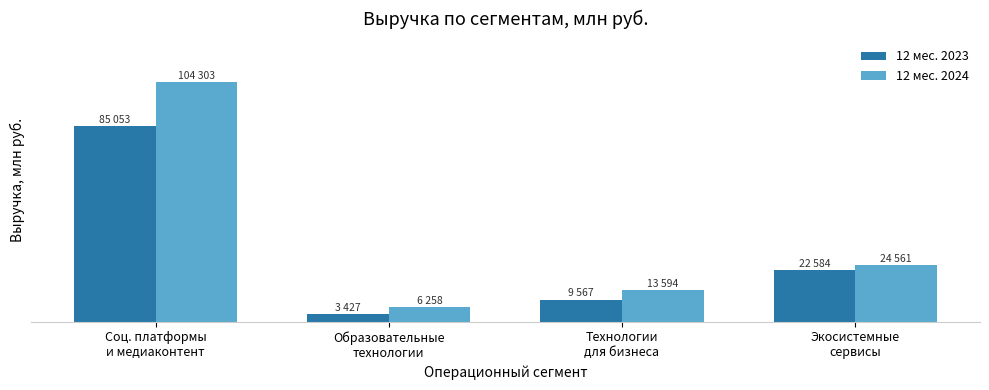

At which label does 12 мес. 2024 reach its peak?

Соц. платформы
и медиаконтент